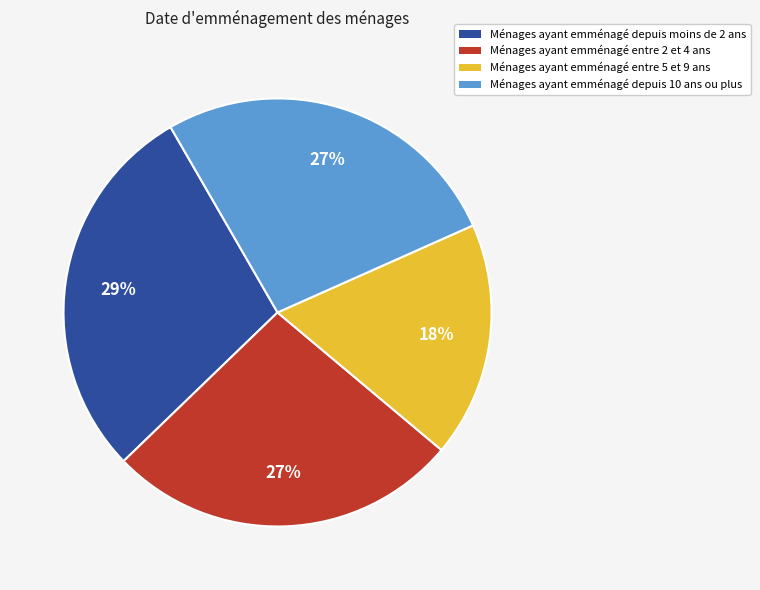

How many slices are in this pie chart?

4